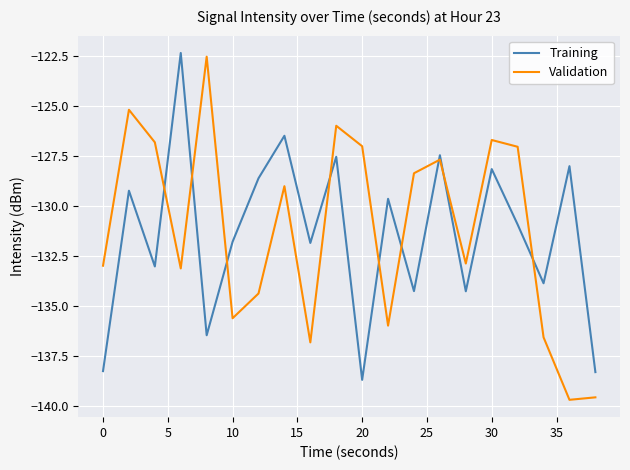

How many distinct data groups are displayed?

2